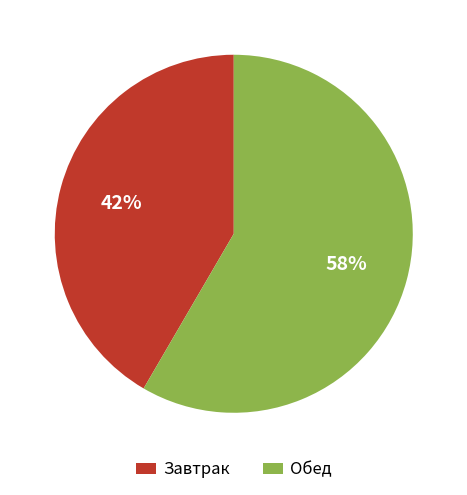

Is the sum of Завтрак and Обед greater than half?

Yes